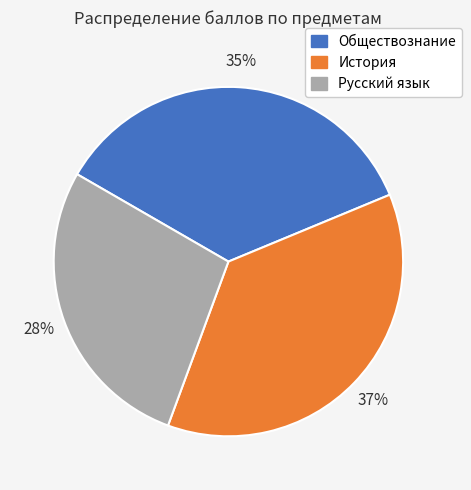

How many segments does this pie chart have?

3